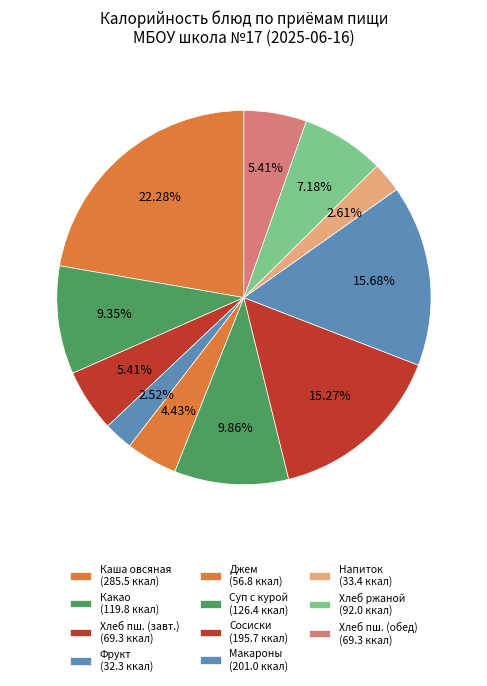

To the nearest percent, what is the difference between the largest and smallest slice percentages?

20%